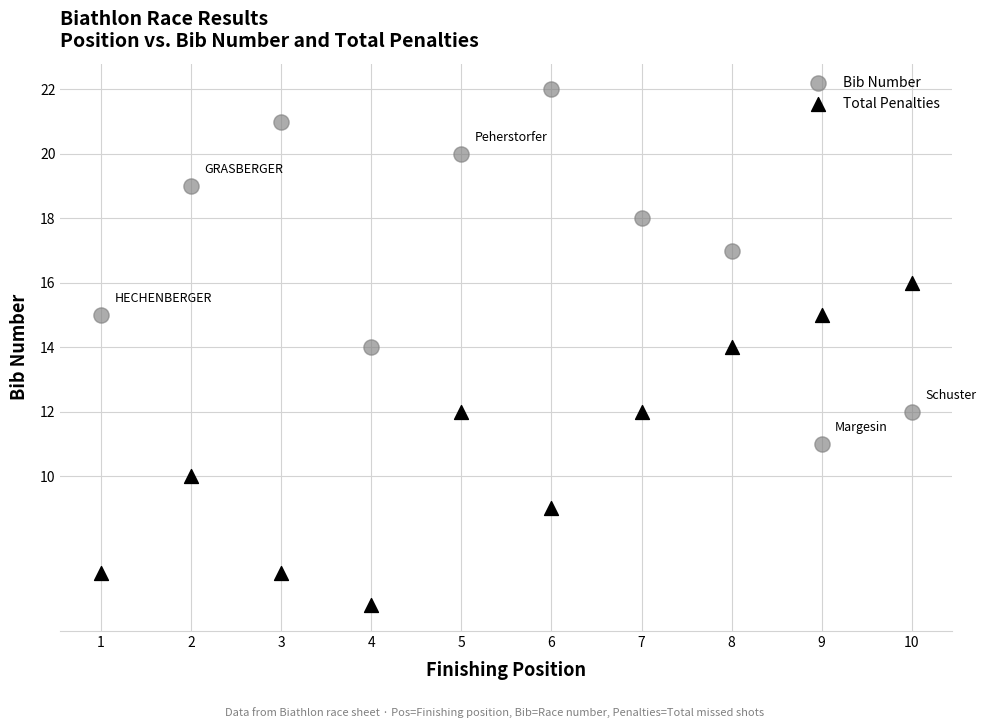

What is the X range (max minus min) for the scatter plot?

9